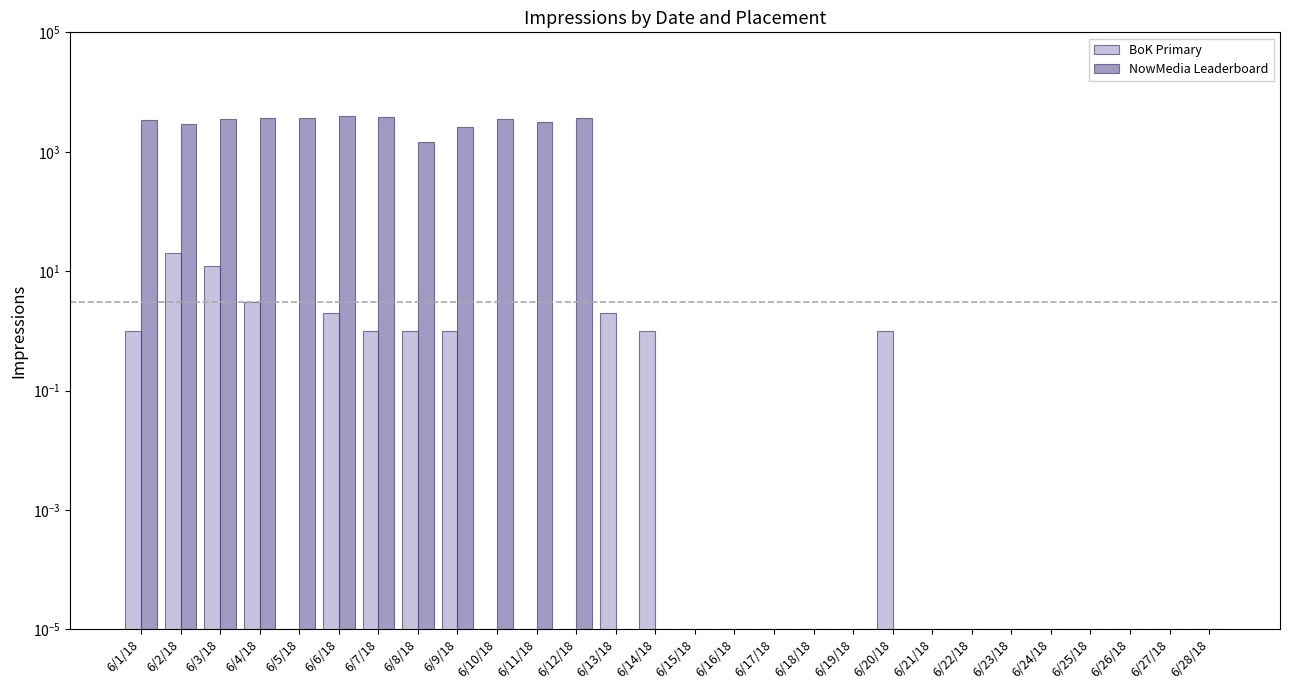

The NowMedia Leaderboard series shows 0.0 at 6/25/18. True or false?

True